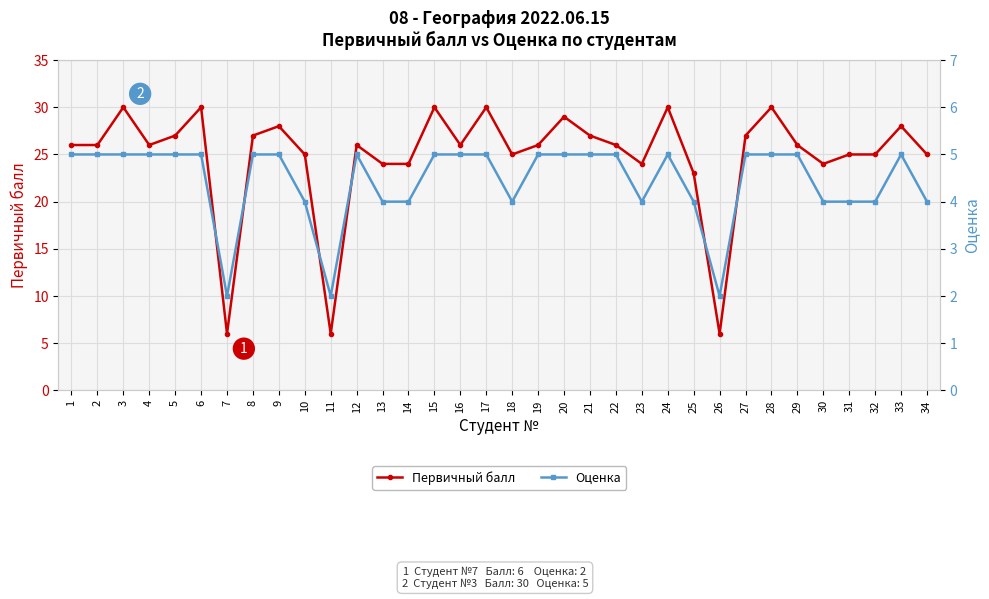

Count the number of data series in this chart.

2